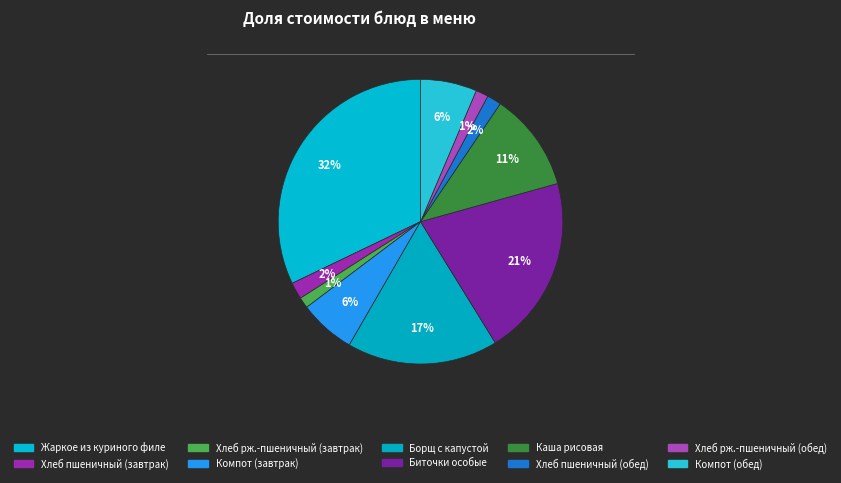

Does any single category account for the majority?

No